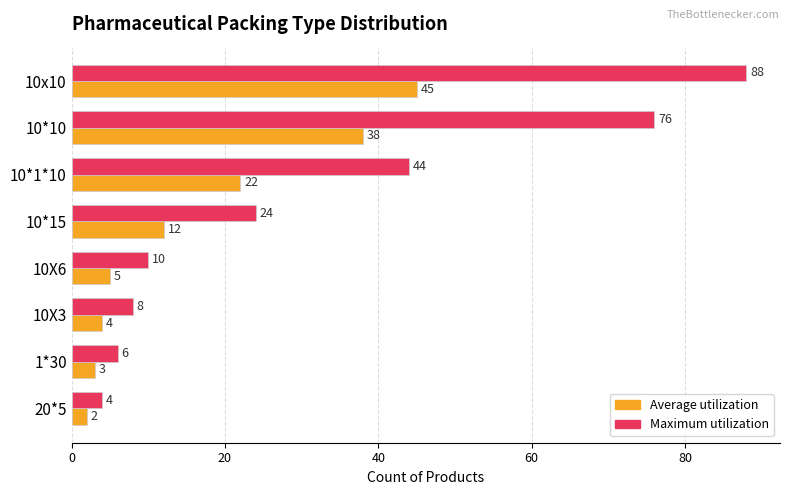

Rank the series by their average value, from highest to lowest.

Maximum utilization, Average utilization